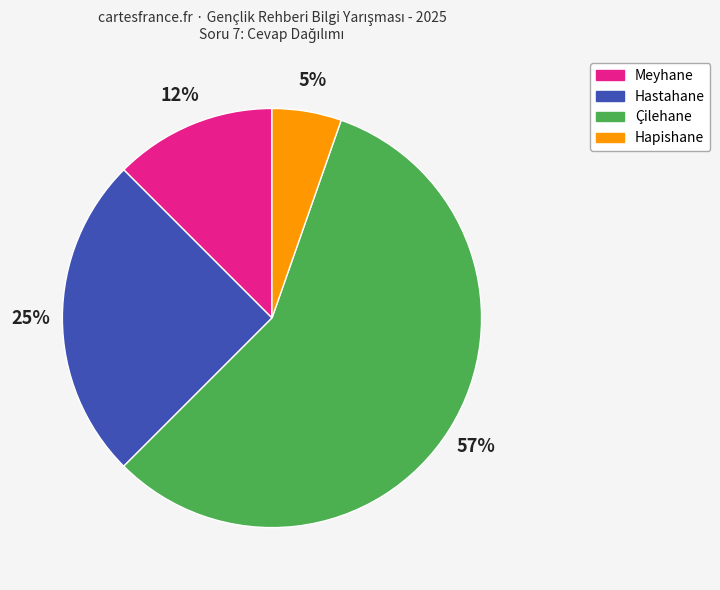

How many segments does this pie chart have?

4